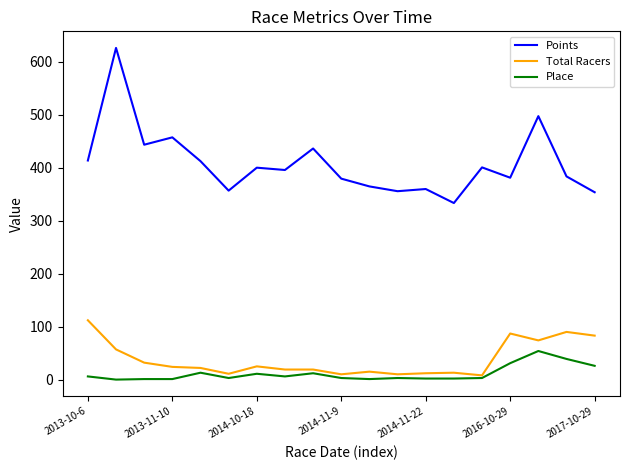

Which series has the largest total across all categories?

Points